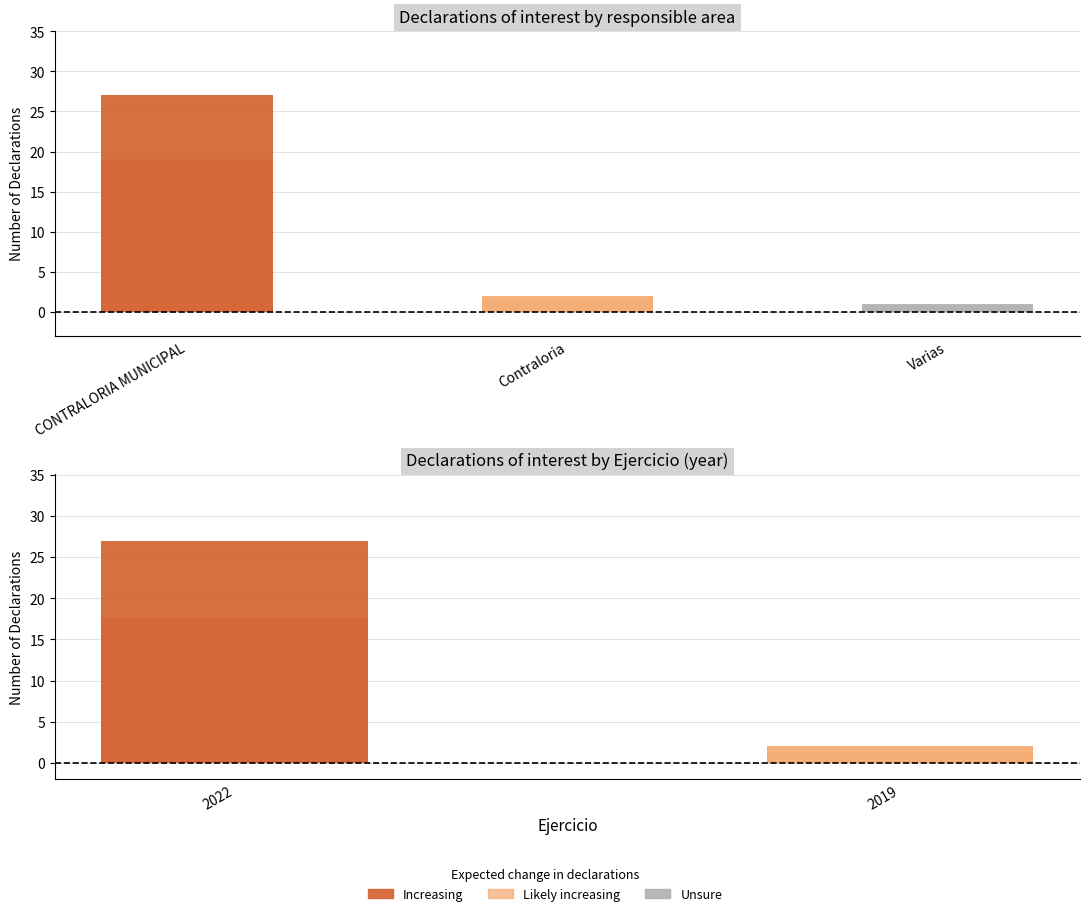

Between CONTRALORIA MUNICIPAL and CONTRALORIA MUNICIPAL, which is larger?

CONTRALORIA MUNICIPAL